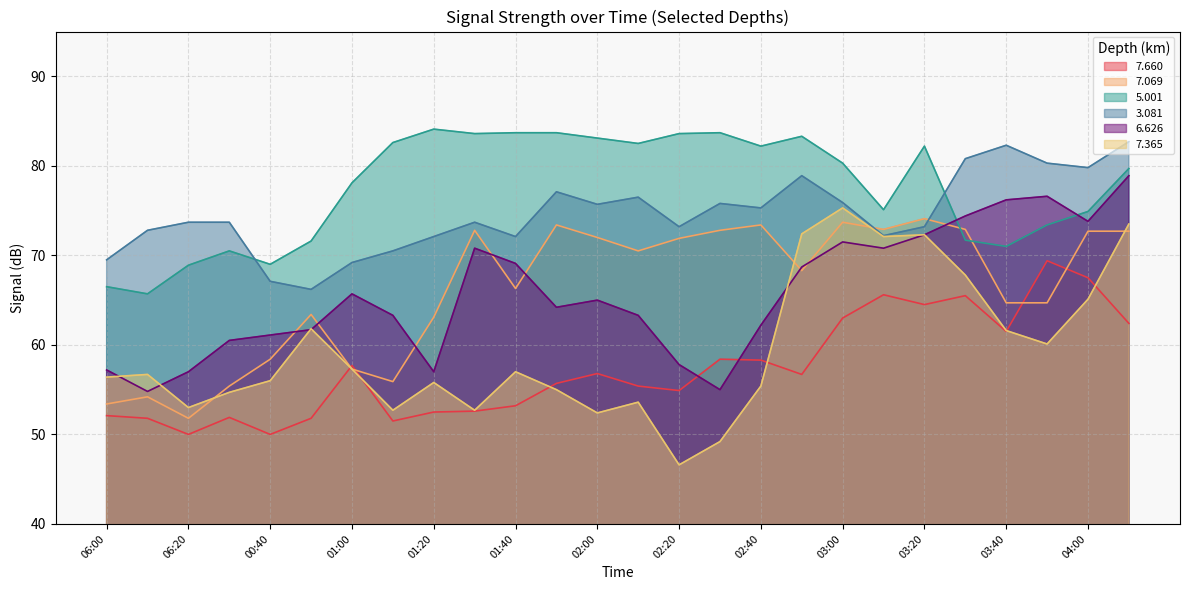

At how many categories does at least one series exceed 82?

14